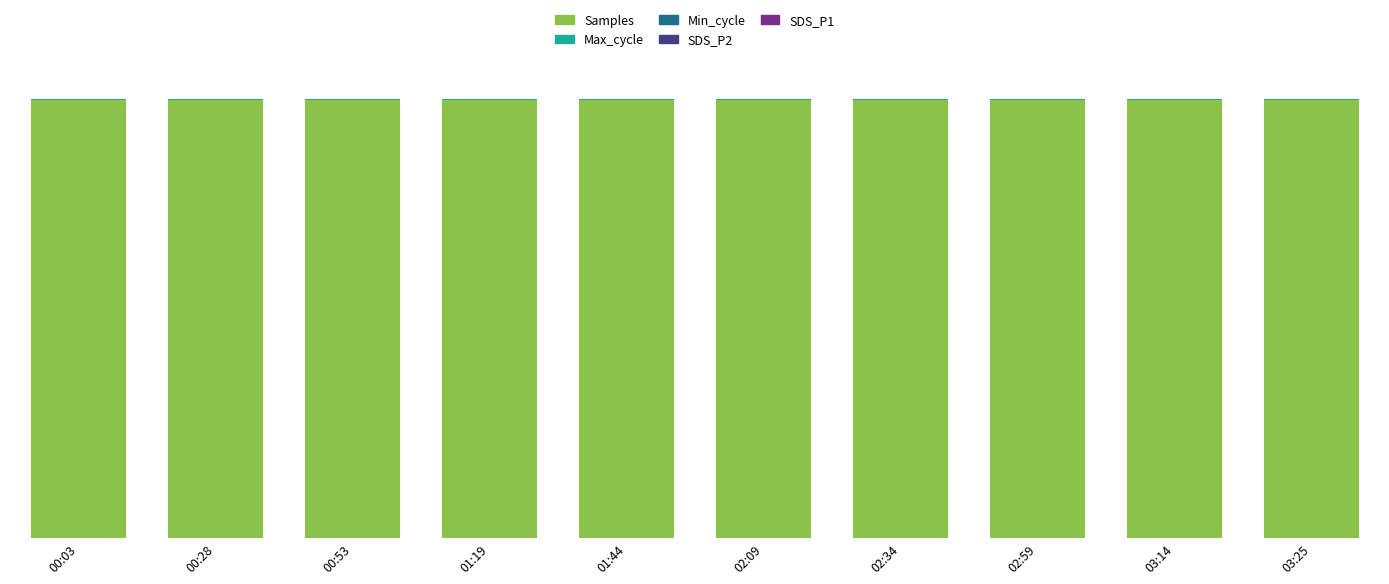

Read the Samples value at 03:14.

99.8